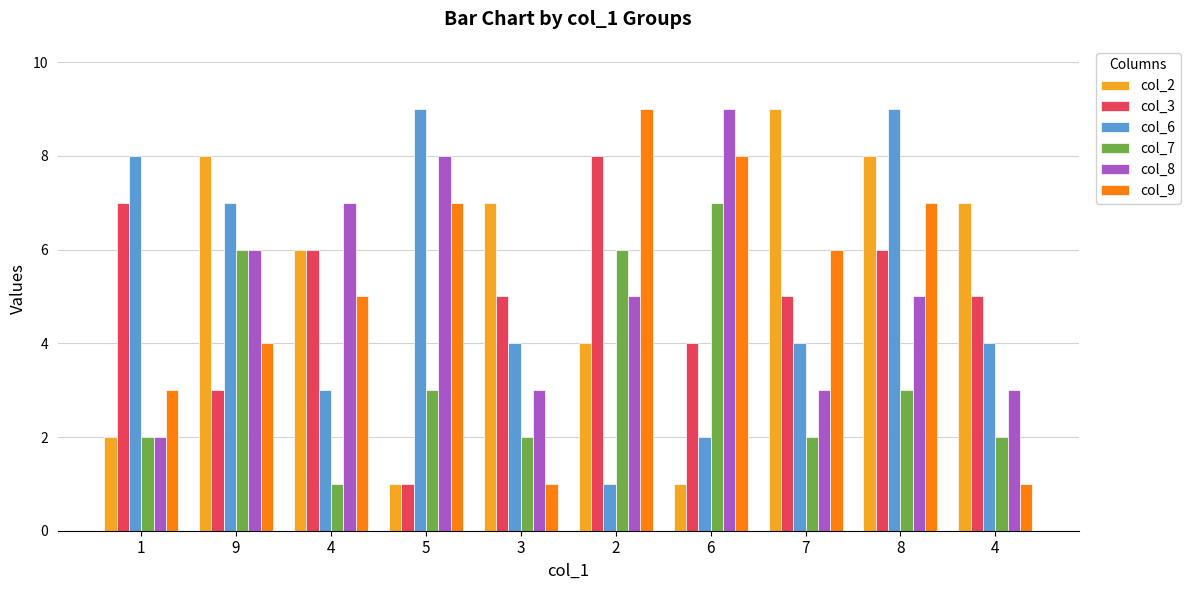

What are all the series names shown in the legend?

col_2, col_3, col_6, col_7, col_8, col_9